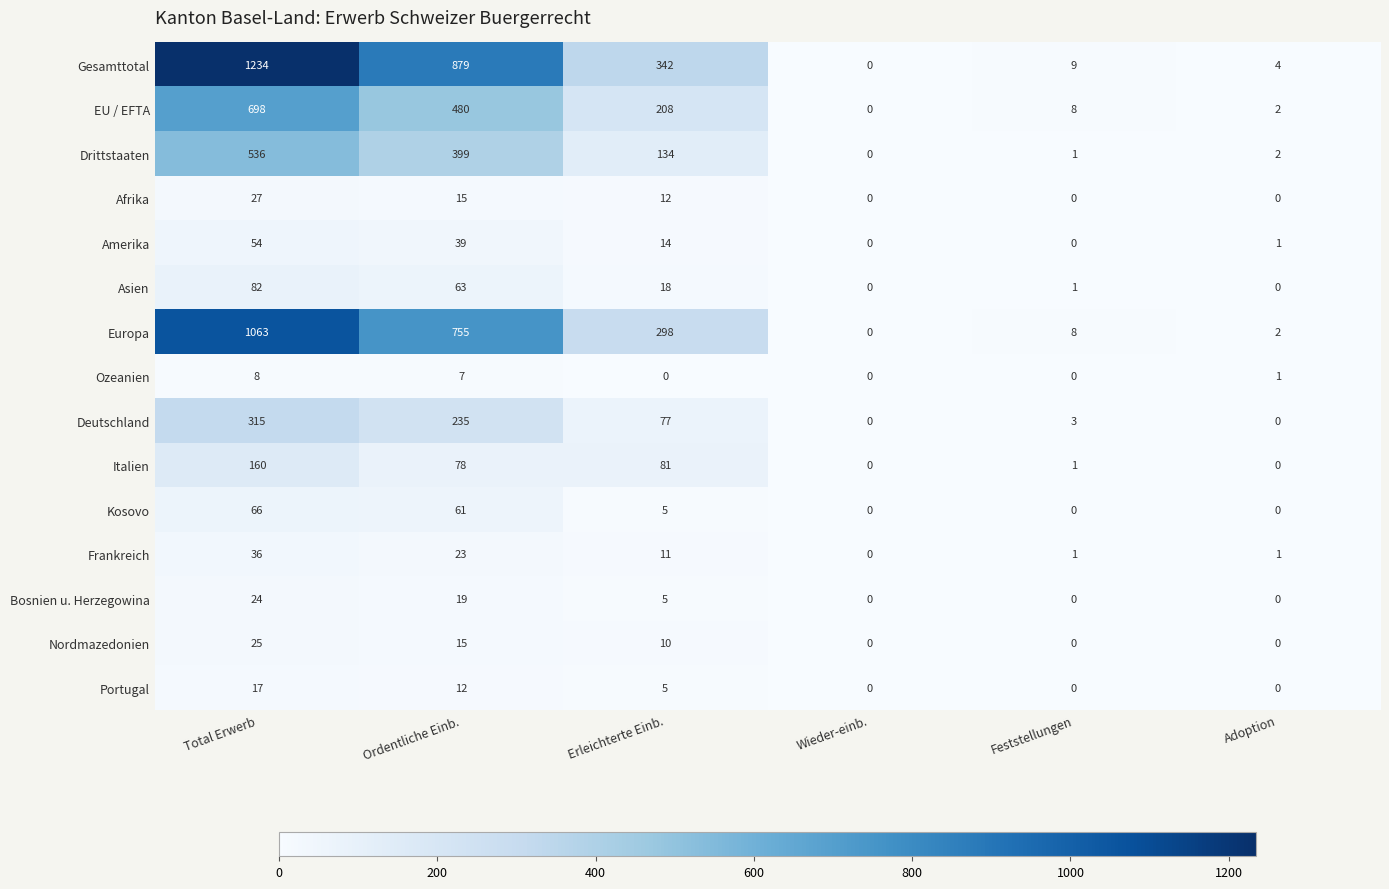

Which series has the largest range (max minus min)?

Gesamttotal